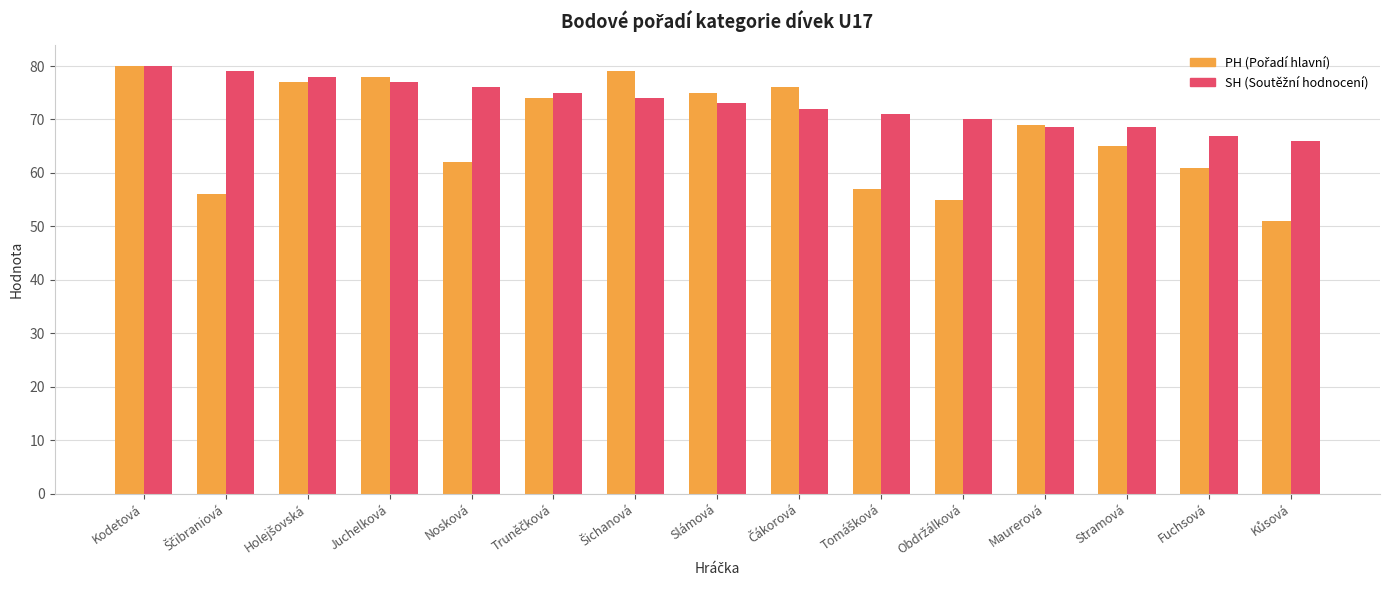

What is the minimum value shown in the chart?

51.0